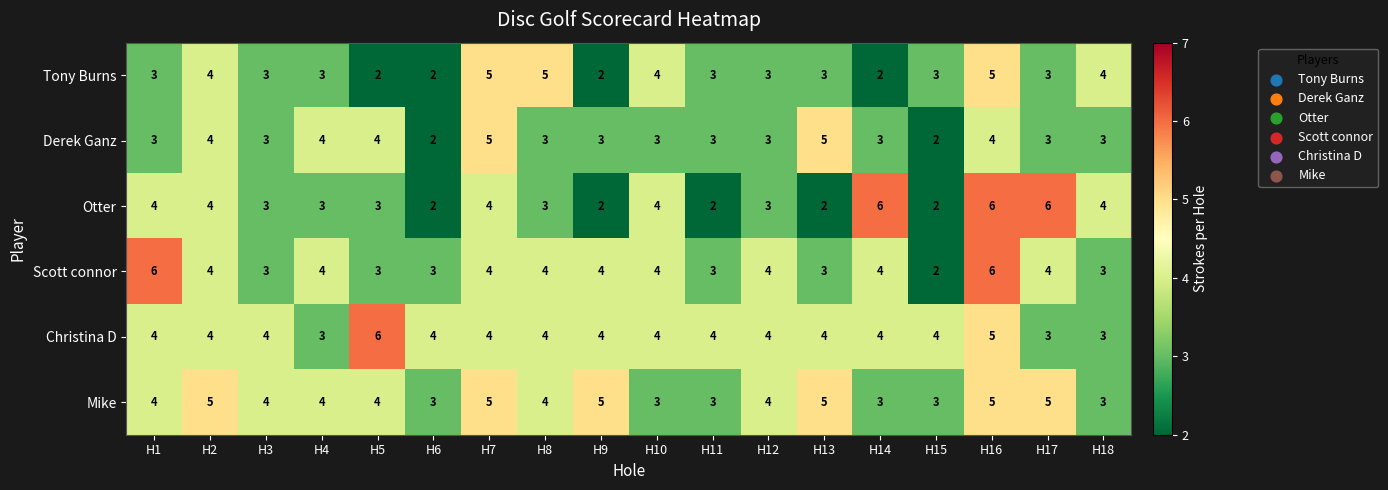

True or false: Mike has a value of 5 at H13.

True